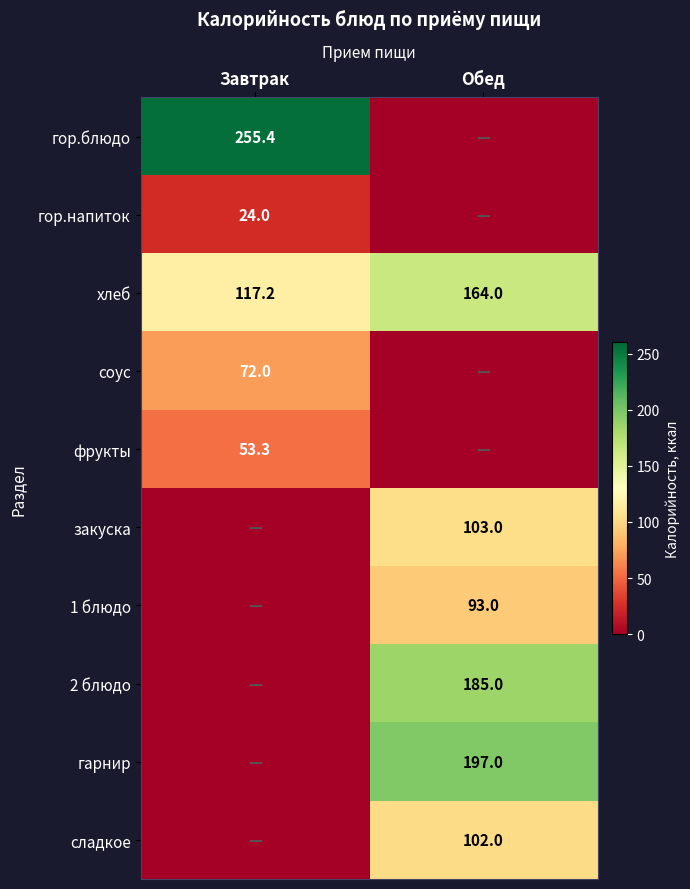

What is the sum of the хлеб values at Обед and Завтрак?

281.2